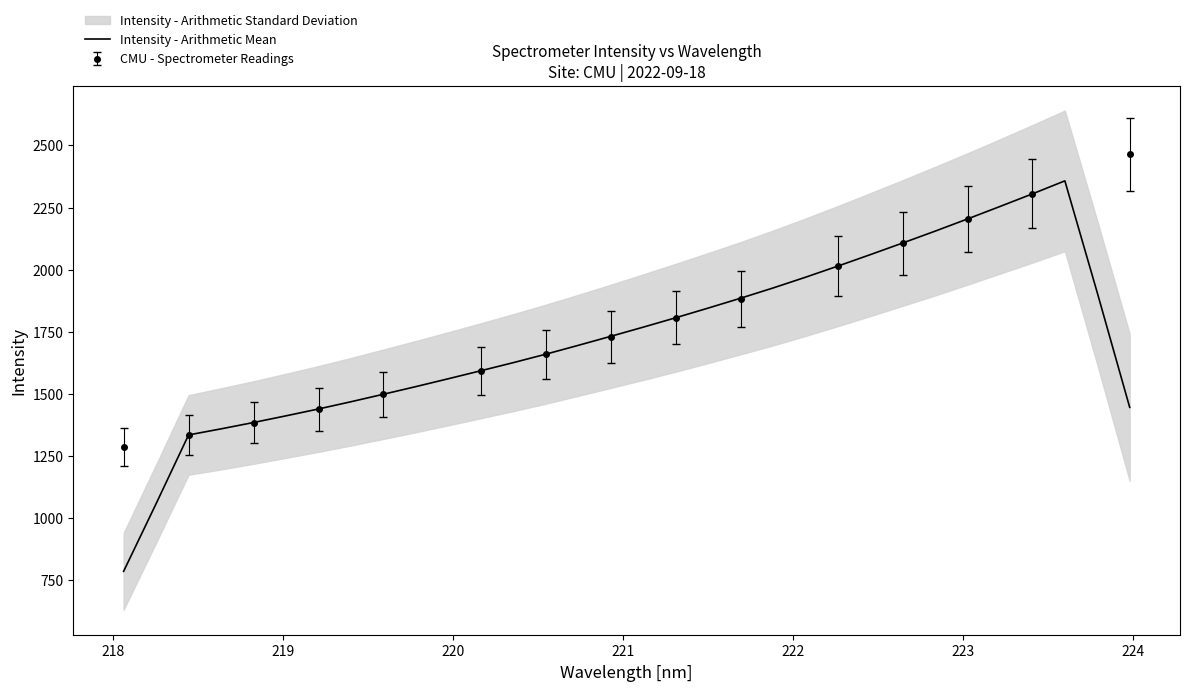

Reading right to left, transcribe all the data shown in this chart.

1446.1	1907.3	2357.6	2305.3	2254.5	2204.4	2155.3	2107.6	2060.7	2014.6	1969.6	1926.4	1885.3	1845.5	1806.6	1768.9	1732.0	1695.7	1660.2	1626.2	1593.6	1561.4	1529.8	1499.0	1468.8	1439.7	1412.1	1385.2	1359.7	1335.2	1058.3	786.2